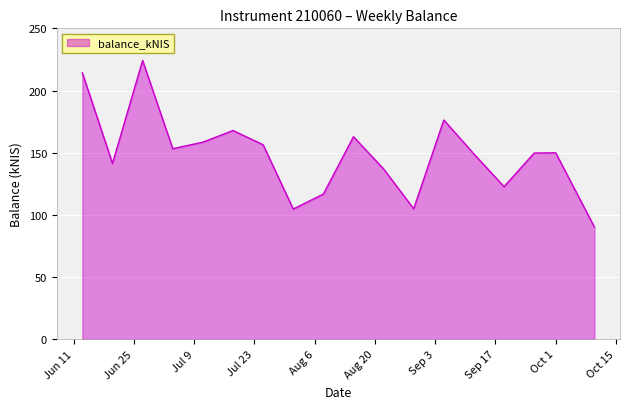

How many interior local valleys (lower than both neighbors) does the data have?

5